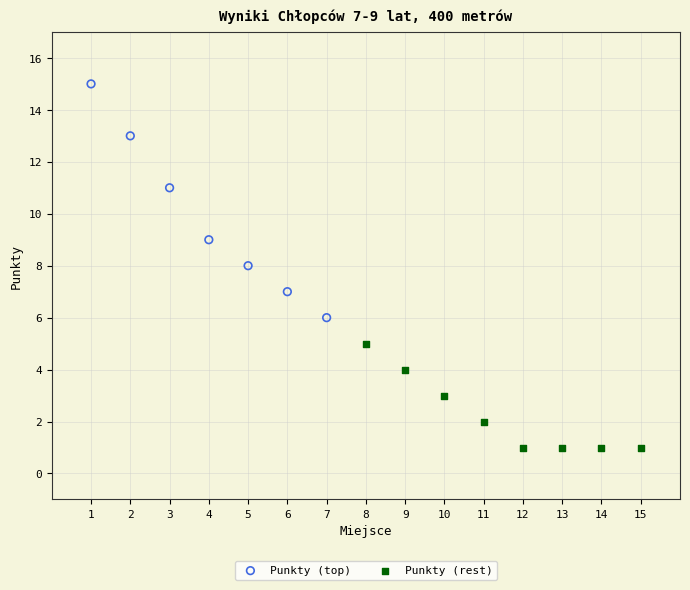

Which series contains the highest Y value?

Punkty (top)